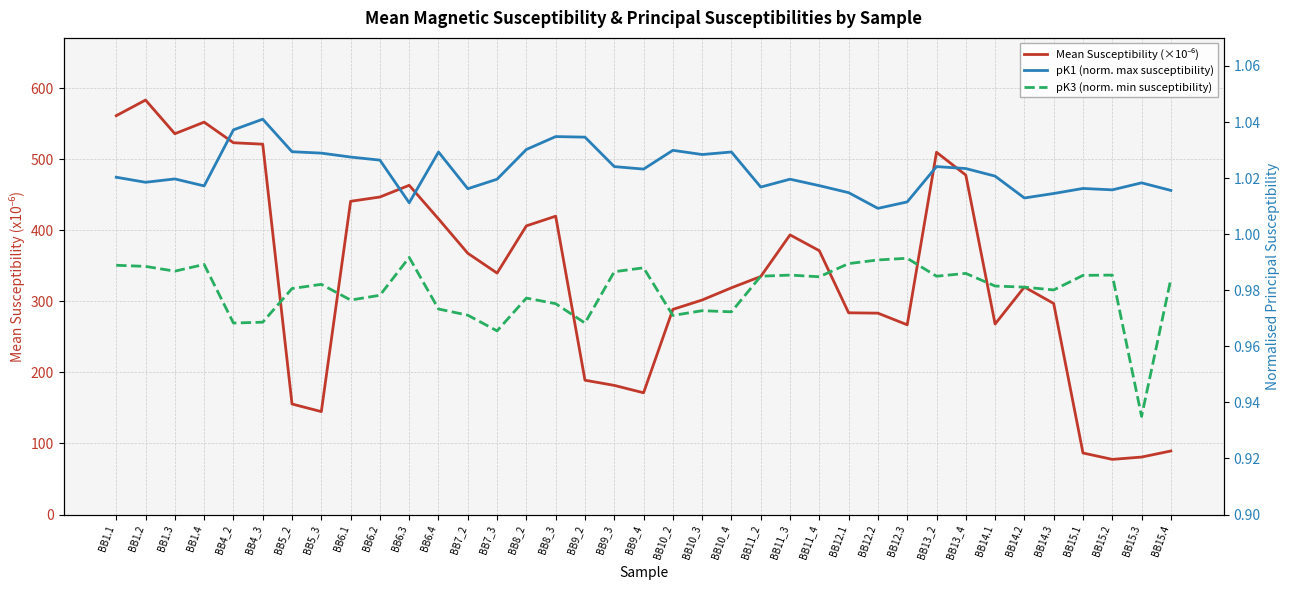

What position from the right is BB5_3?

30